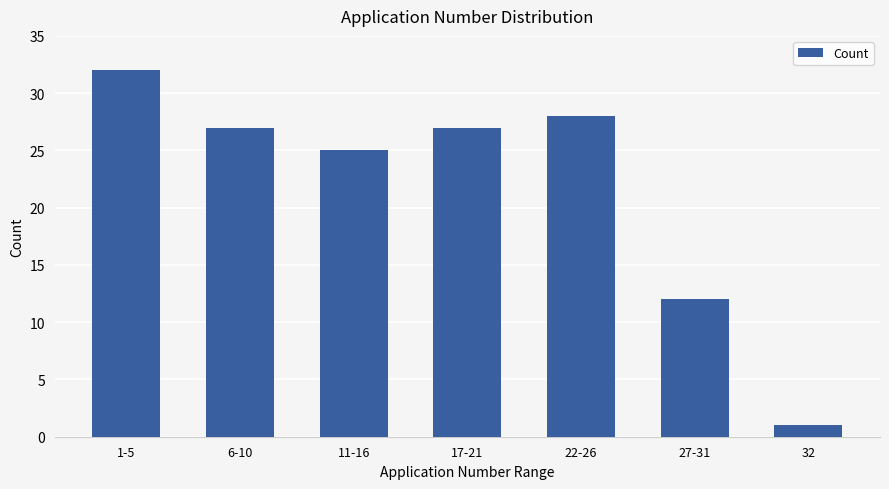

How many bars are there in total?

7